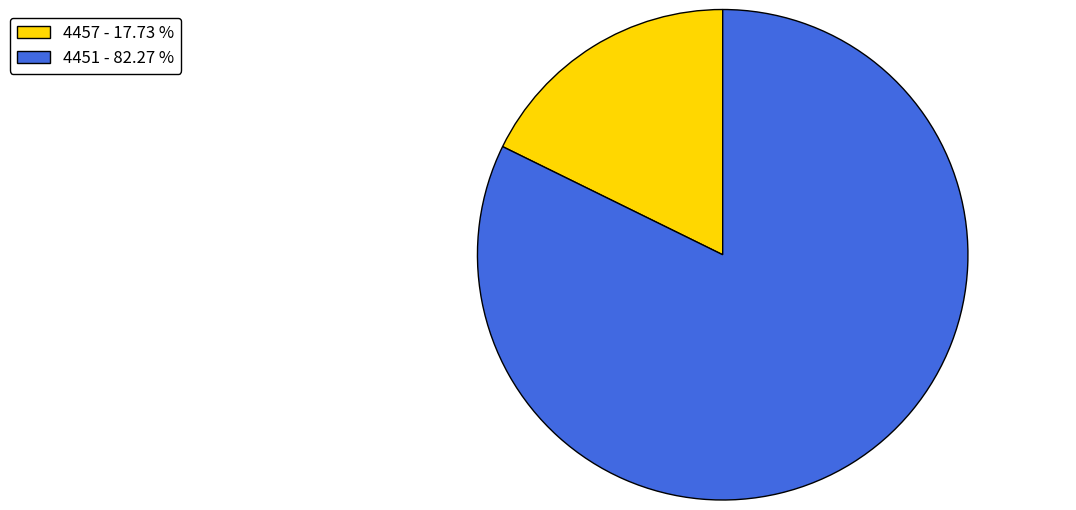

Which slice is the largest?

4451